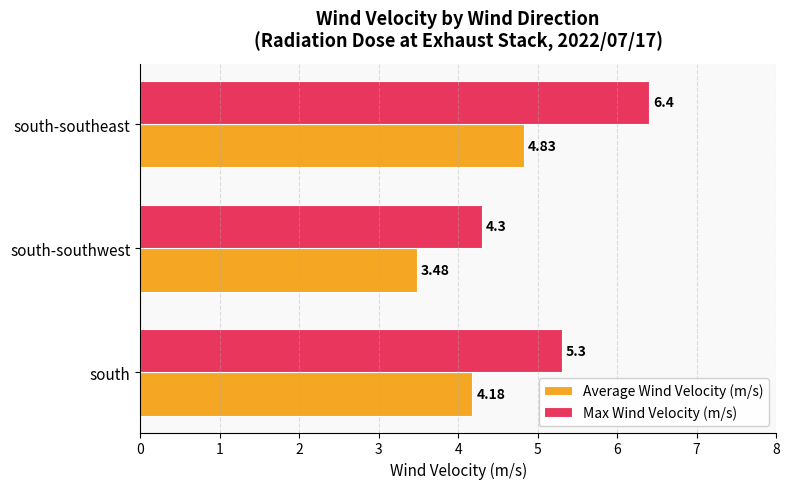

At which label is Average Wind Velocity (m/s) closest to 4?

south